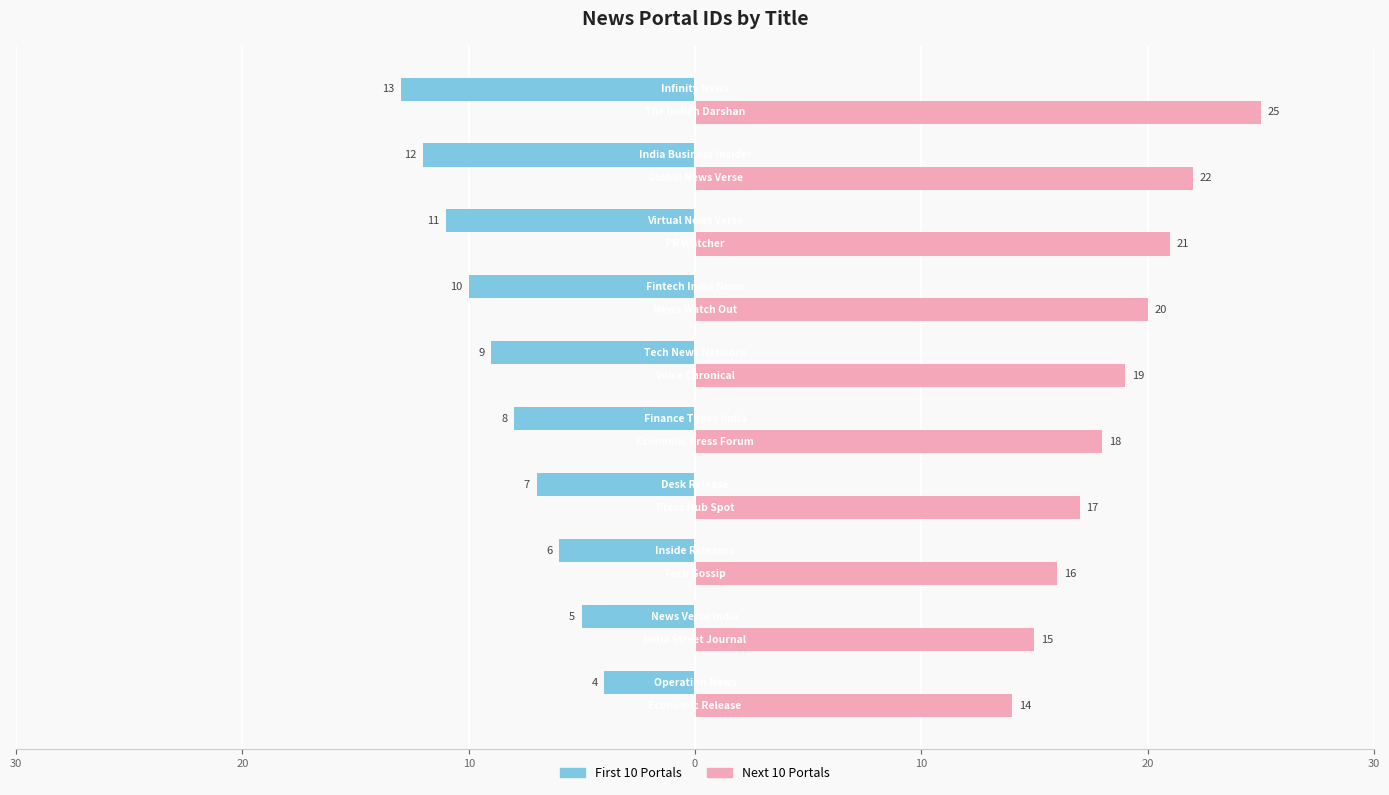

Which series has the largest range (max minus min)?

Next 10 Portals